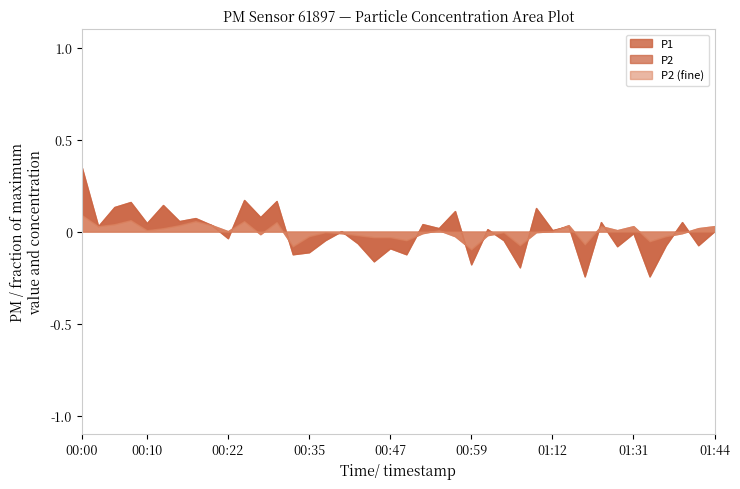

What is the label of the 31st point from the right?

00:22